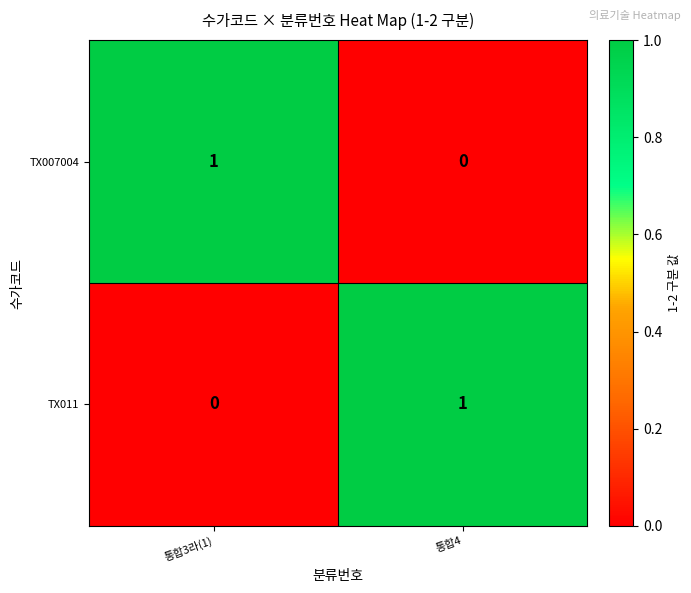

Which category has the lowest value in the TX007004 series?

통합4